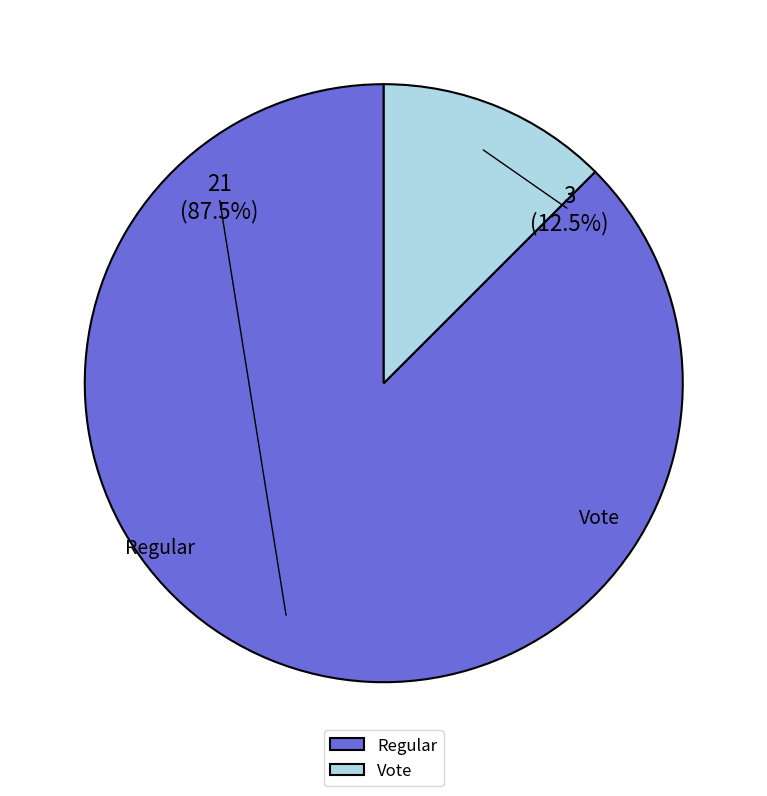

What is the largest slice in the pie chart?

Regular